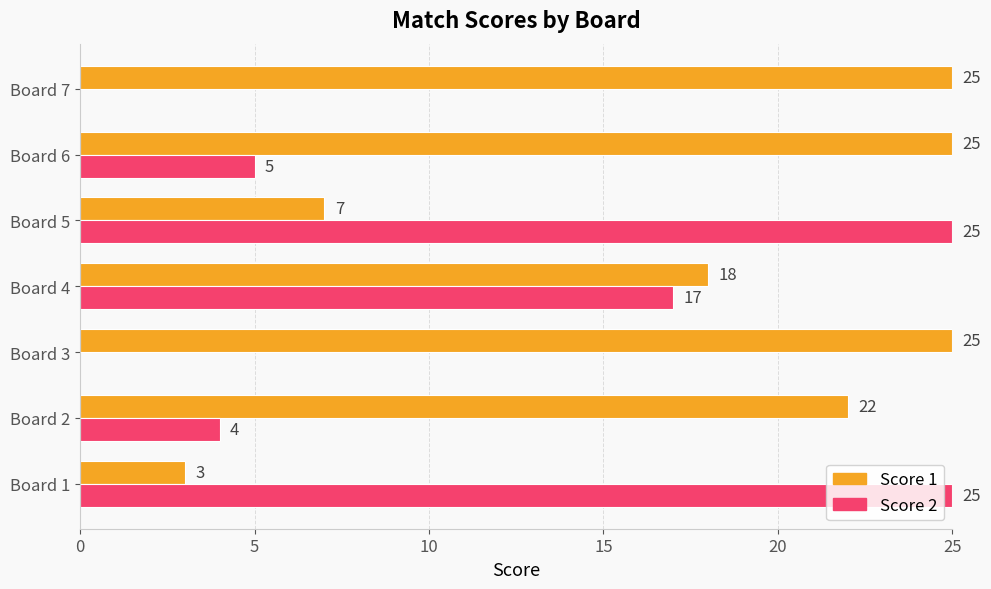

What is the maximum value for Score 1?

25